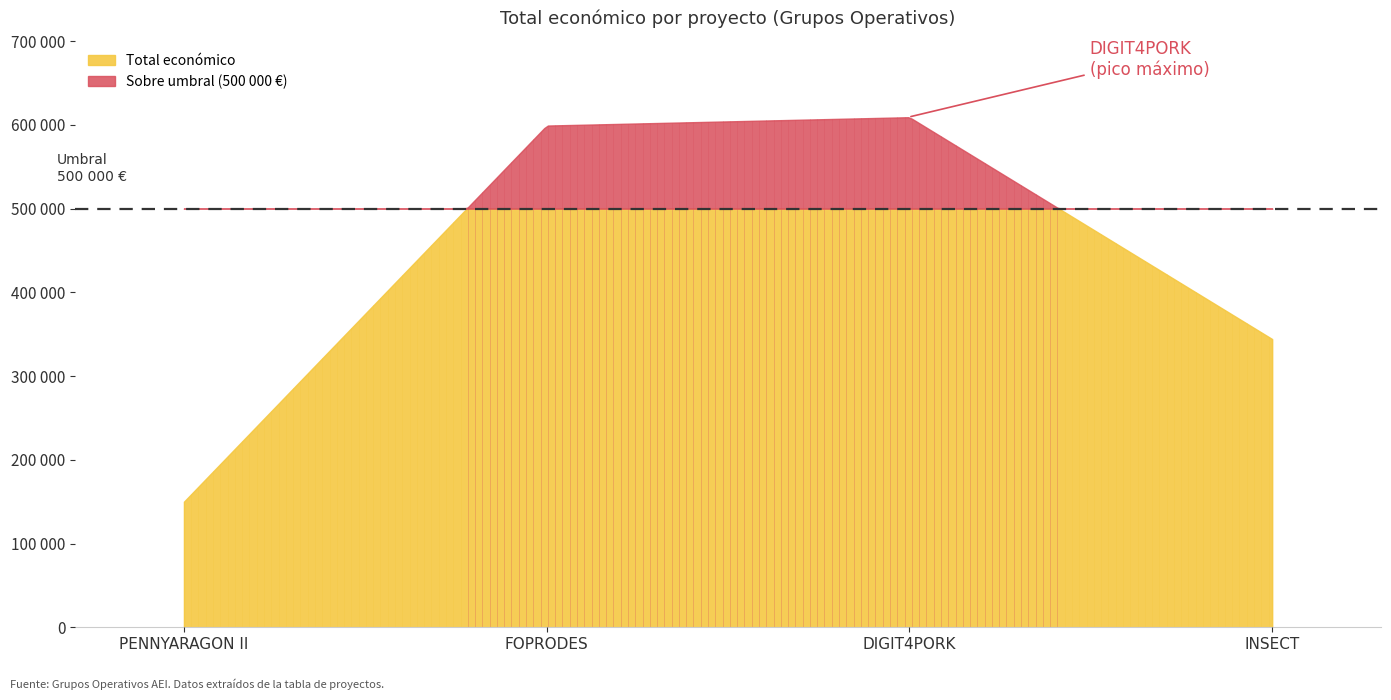

How many values are below 599211?

2